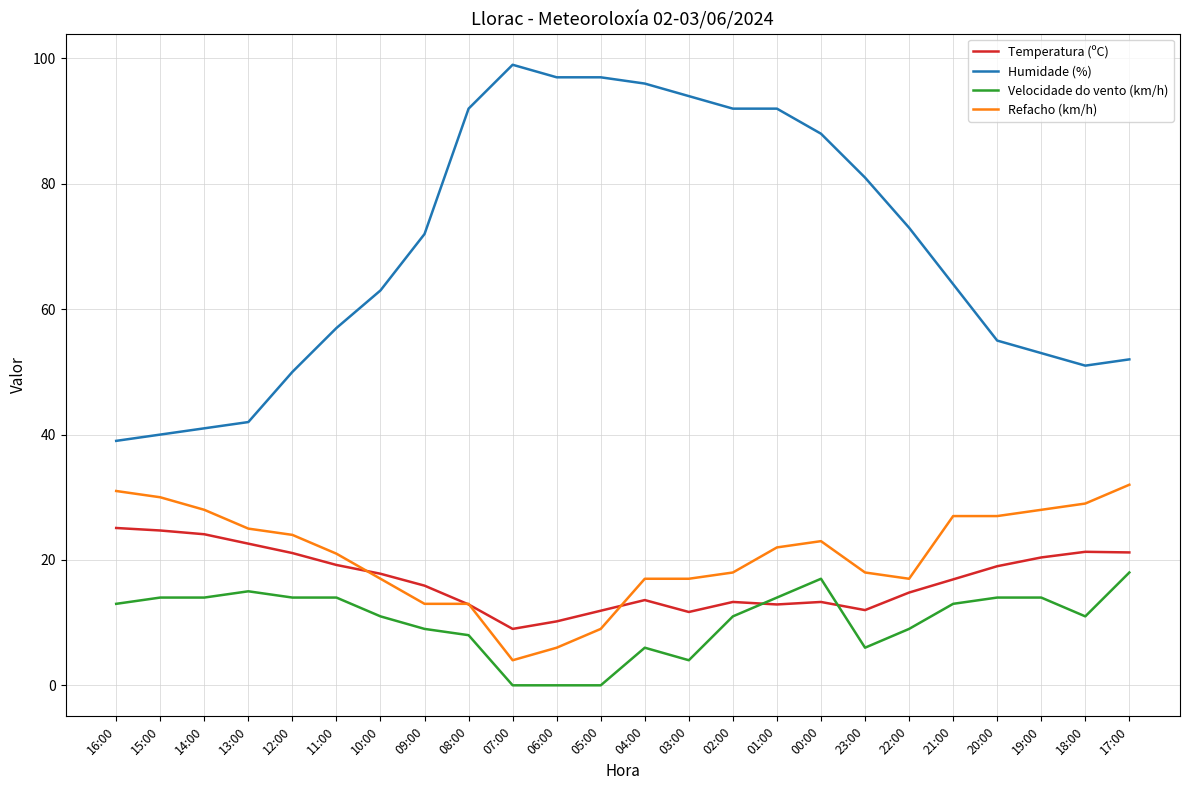

Which series changed the most between 16:00 and 09:00?

Humidade (%)